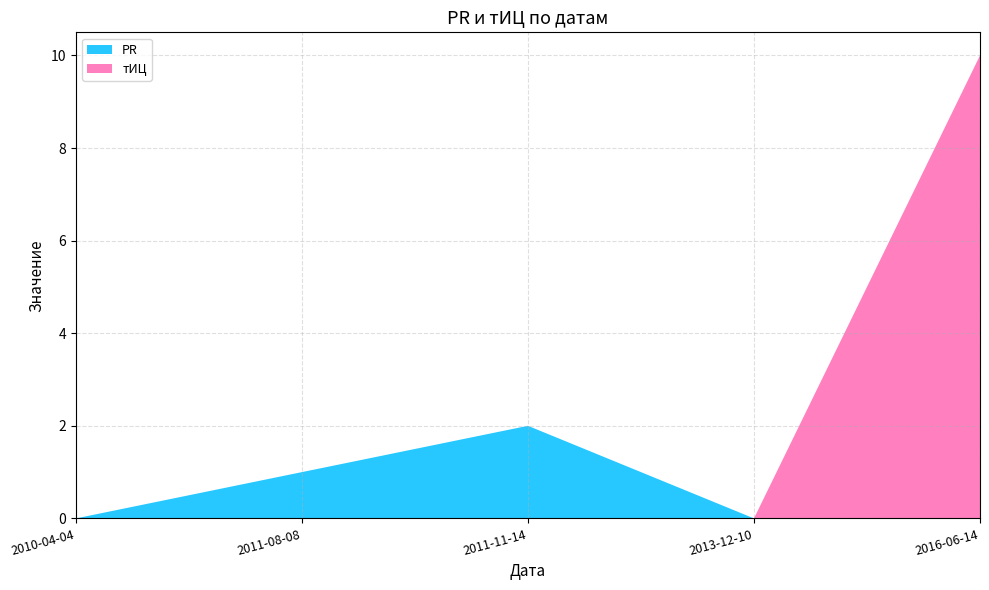

What is the label of the 2nd point from the right?

2013-12-10